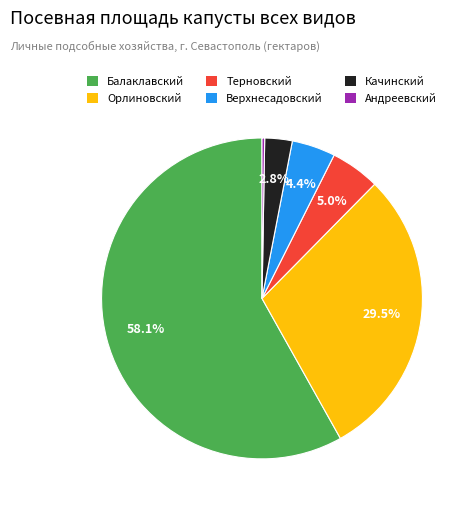

Combined, do Верхнесадовский and Качинский account for over 50%?

No